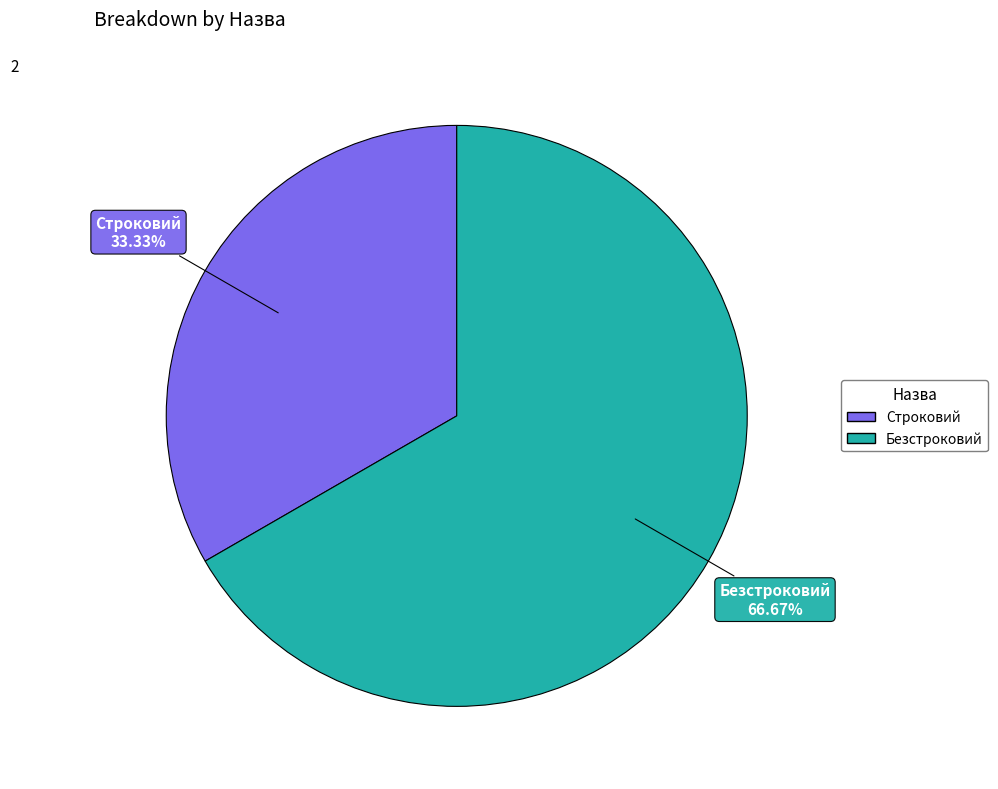

Count the number of slices in the pie.

2